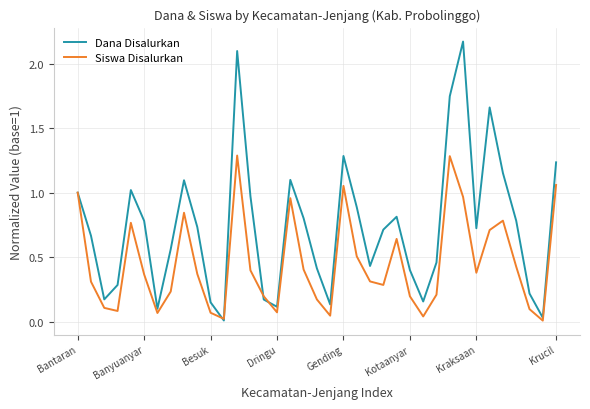

Does the chart have visible grid lines?

Yes